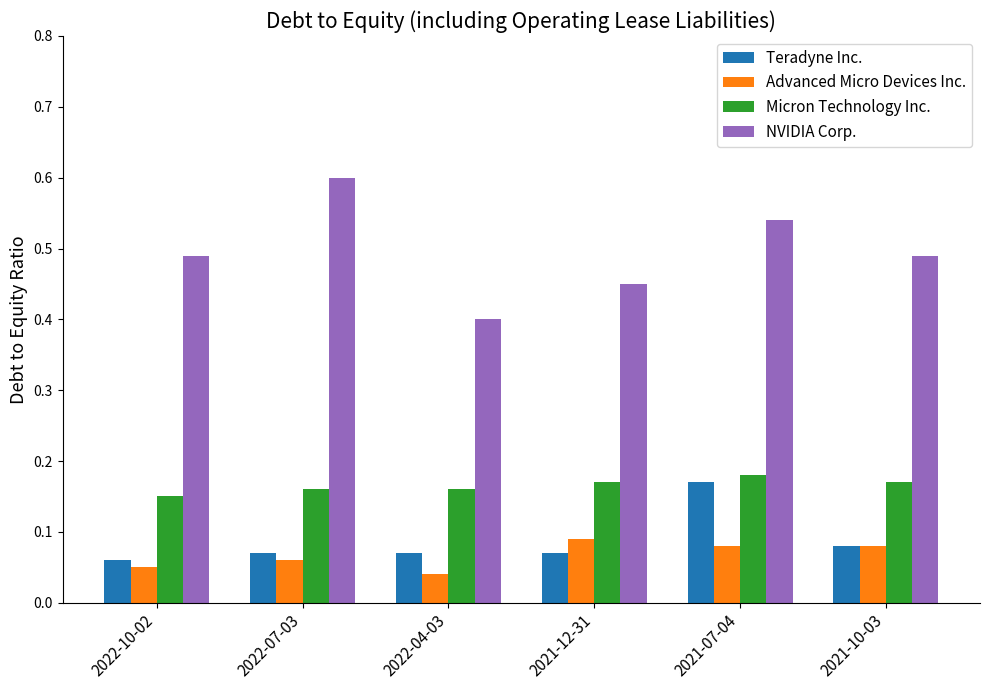

What is the spread (max minus min) of values at 2021-12-31?

0.4